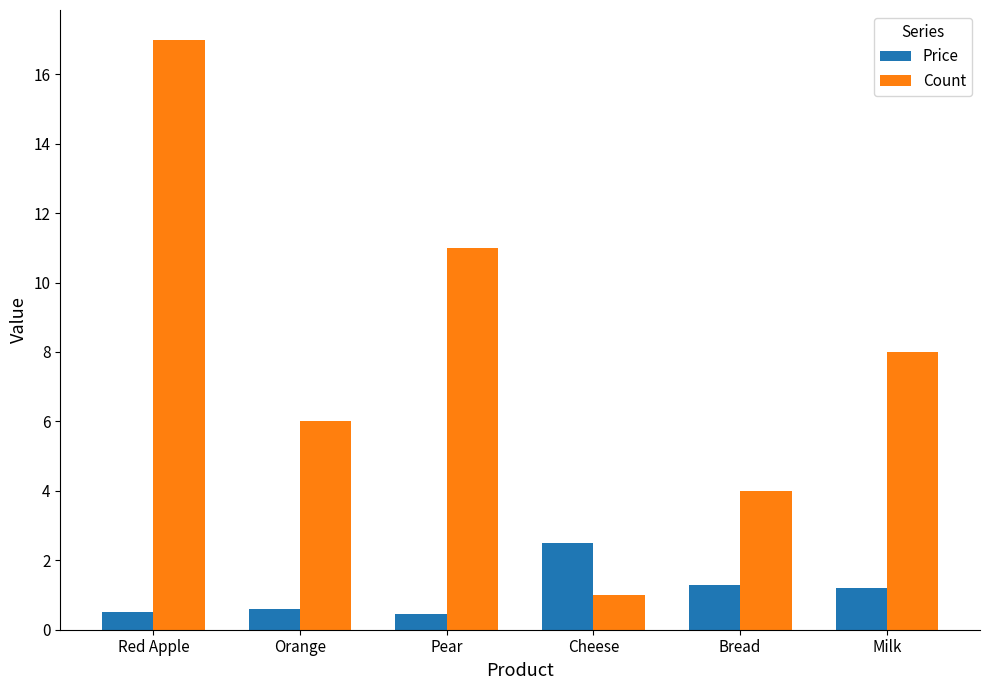

Rank the series by their maximum value, from highest to lowest.

Count, Price